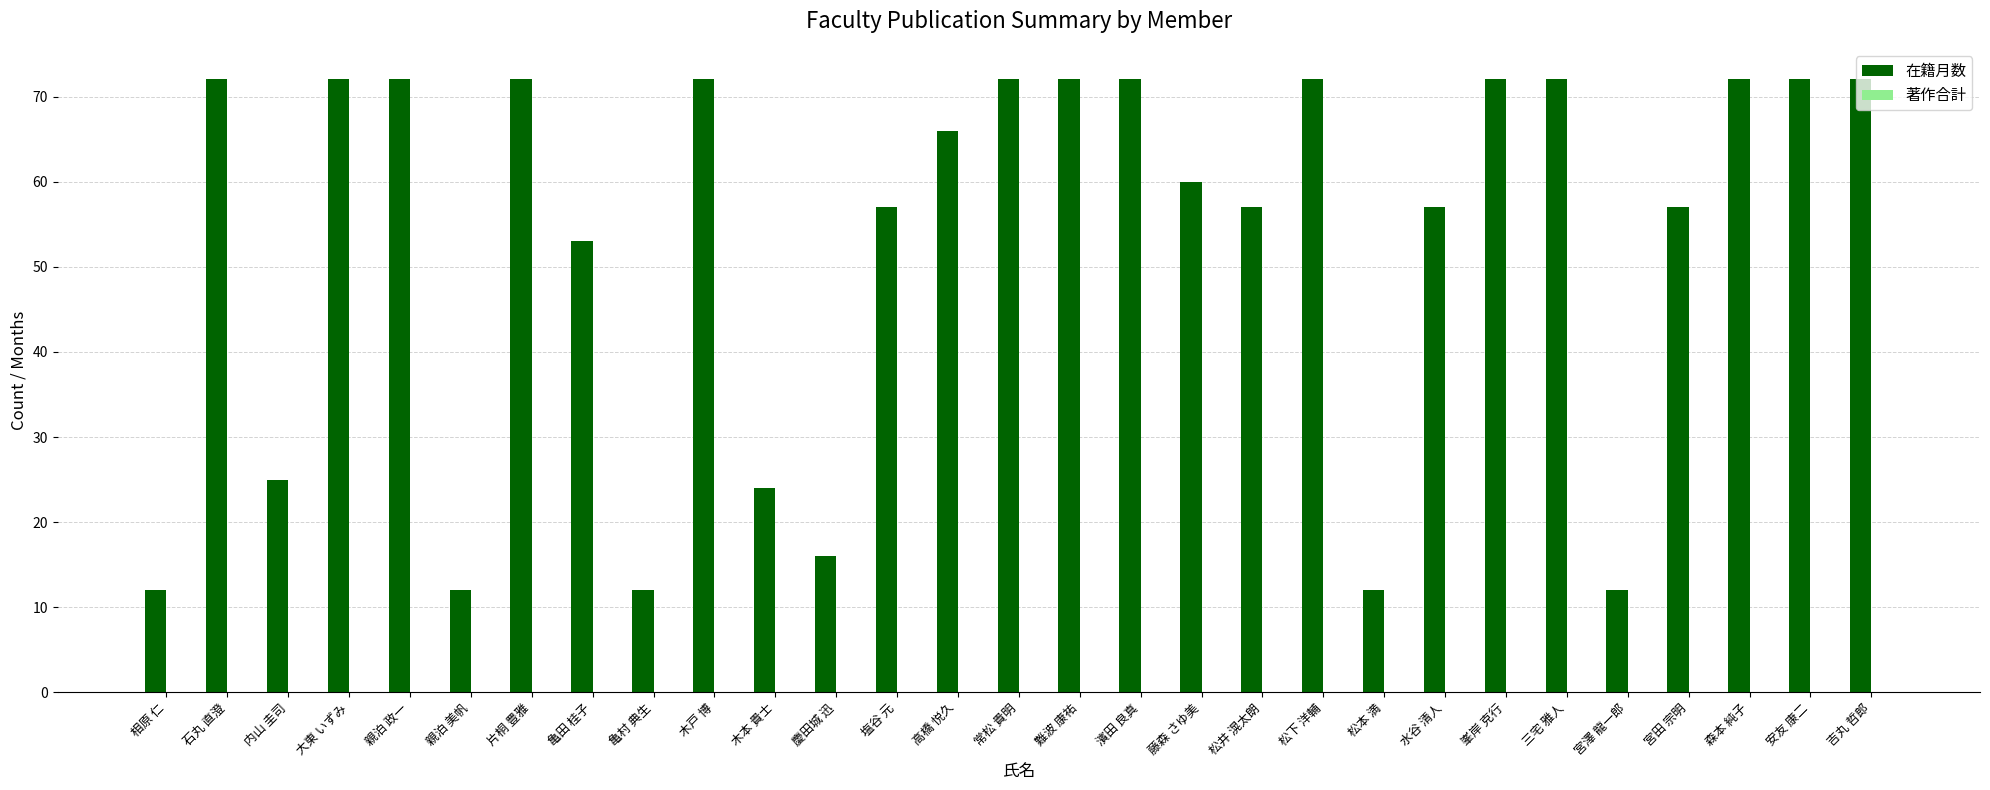

What is the difference between the values at 木本 貴士 and 大東 いずみ?

48